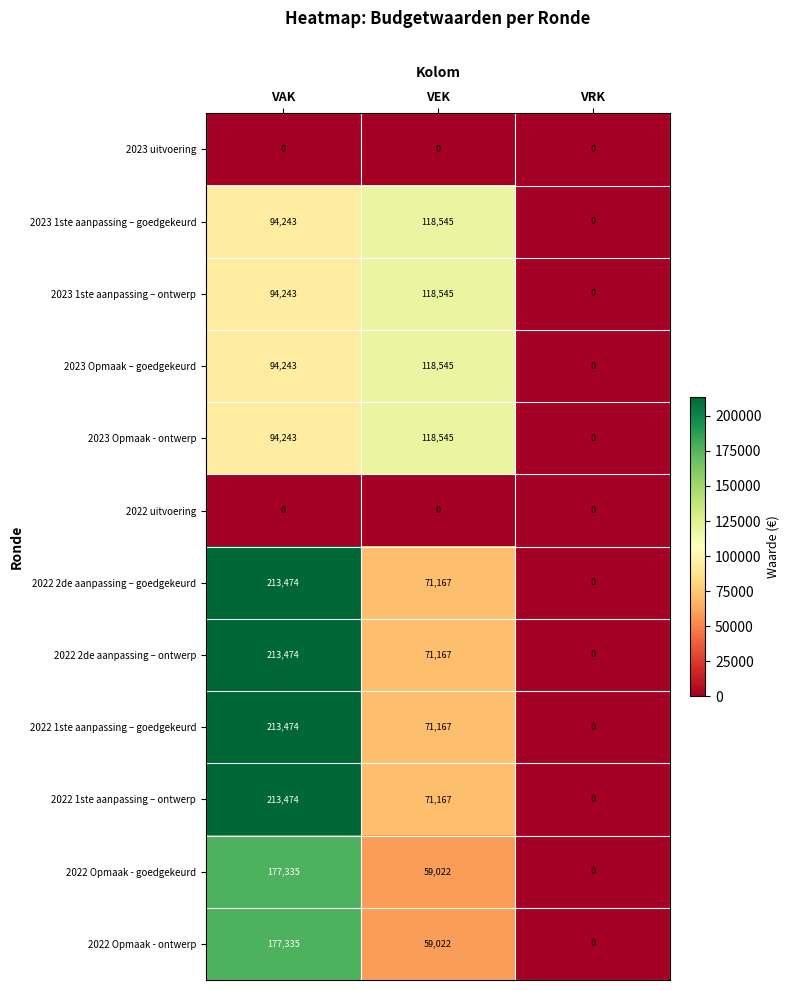

What is the approximate value of 2022 Opmaak - ontwerp at VEK?

59022